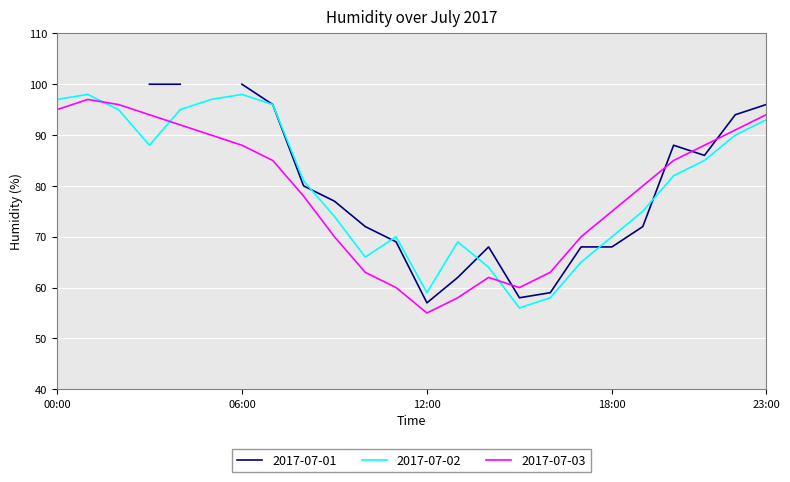

The value of 2017-07-02 at 06:00 is 98. True or false?

True